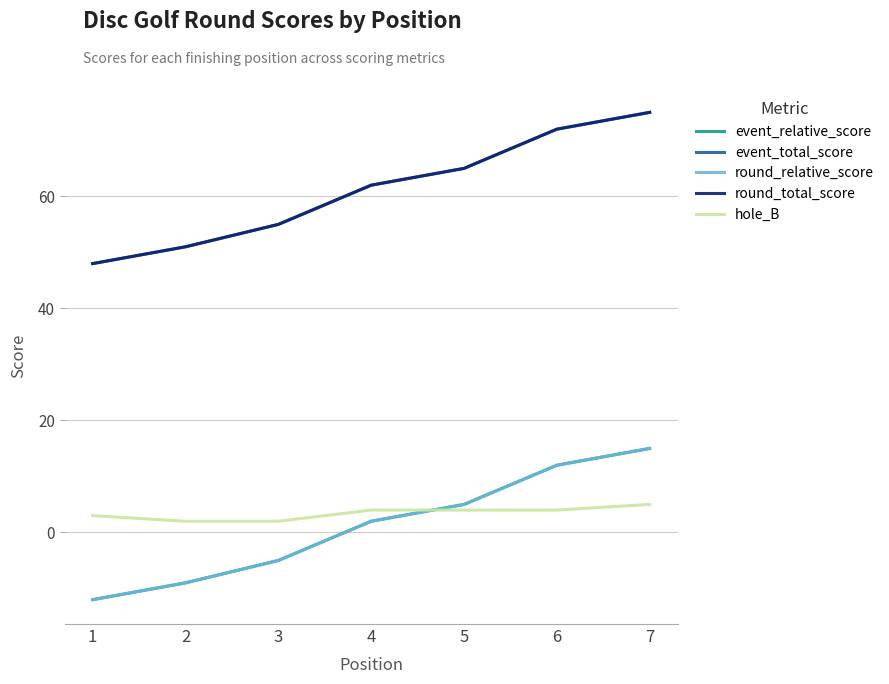

True or false: event_relative_score has a value of 5 at 5.

True